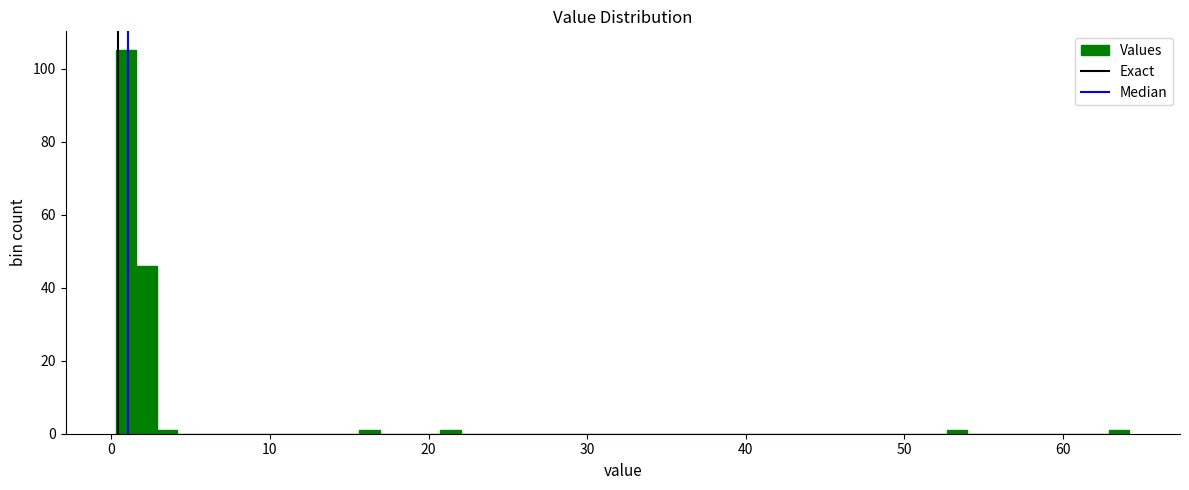

Around what value on the x-axis is the tallest bar? Give the approximate position of its centre, as read against the axis.

1